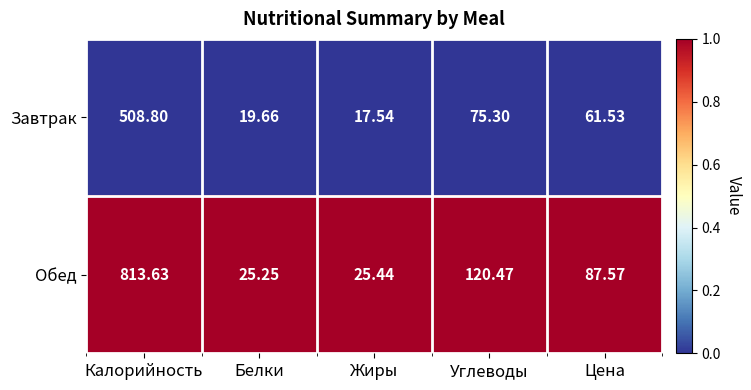

Rank the series at Жиры from lowest to highest value.

Завтрак, Обед